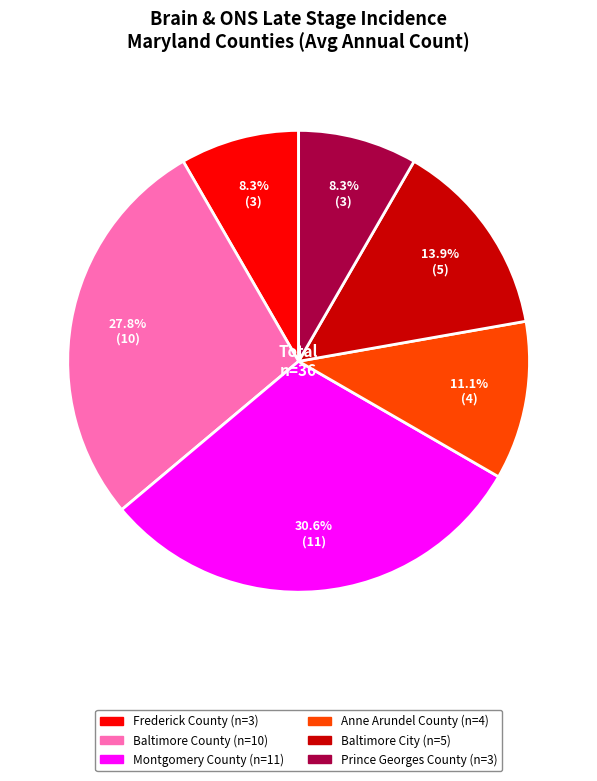

Is the sum of Anne Arundel County and Montgomery County greater than half?

No